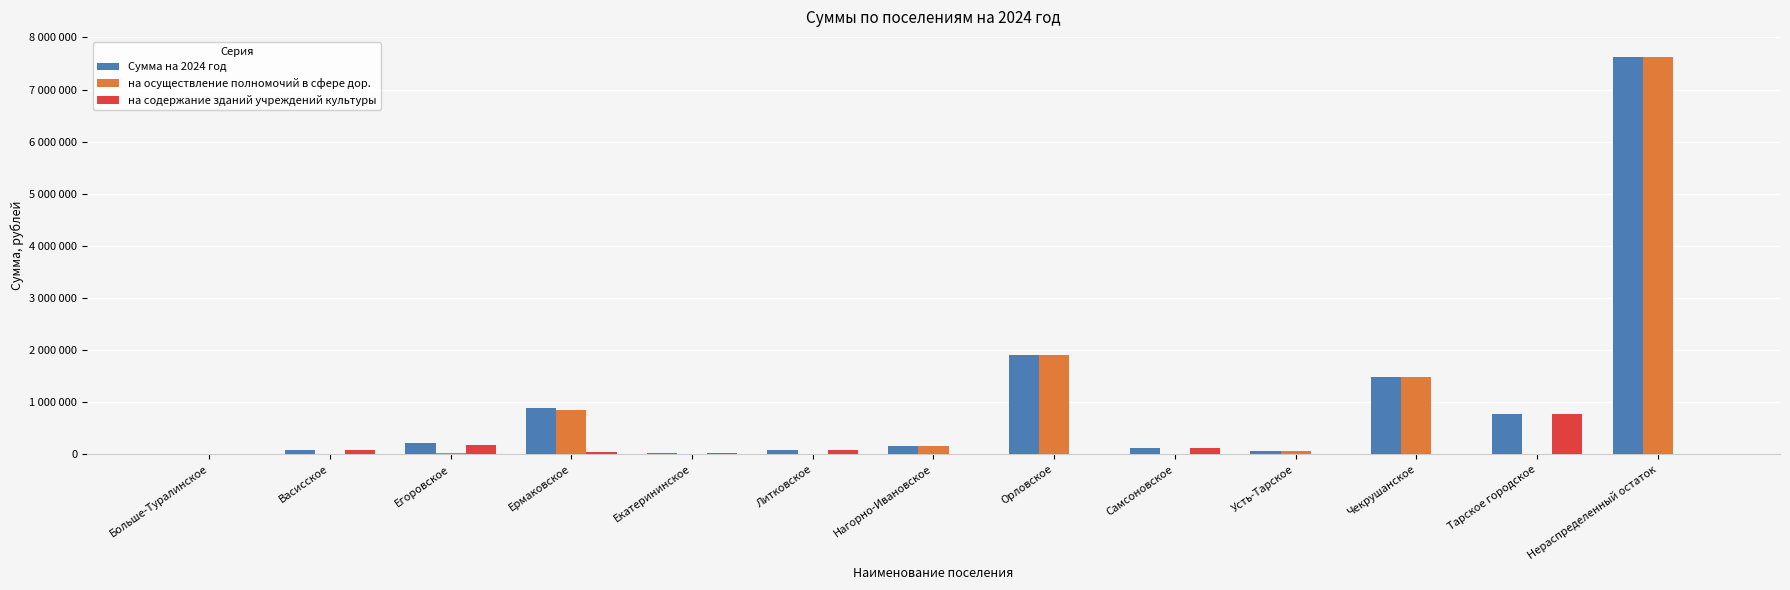

What position from the right is Литковское?

8